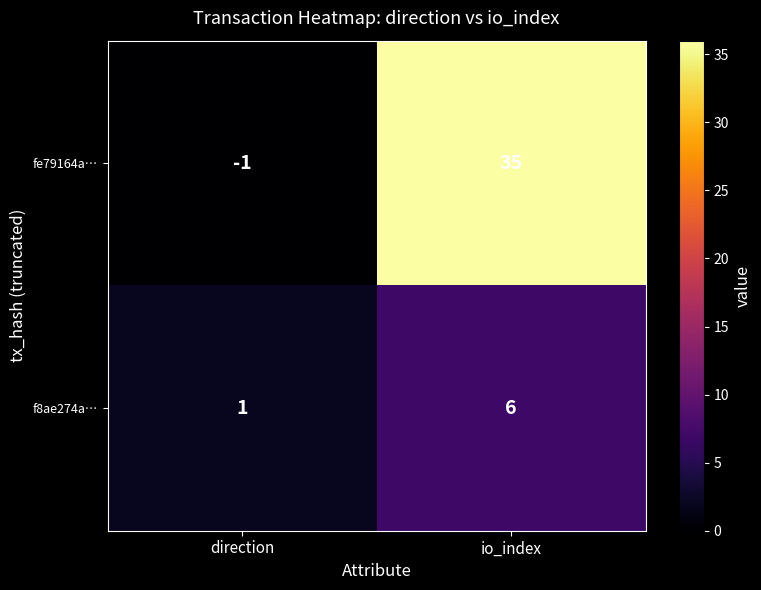

The fe79164a… series shows 35 at io_index. True or false?

True